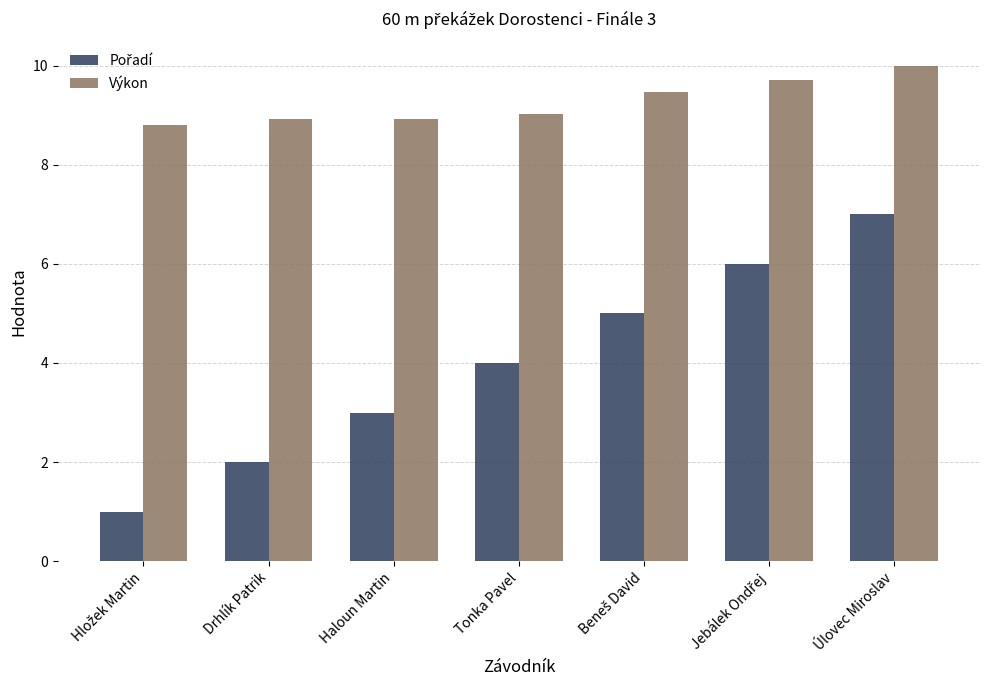

Is it true that Výkon equals 8.9 at Haloun Martin?

True